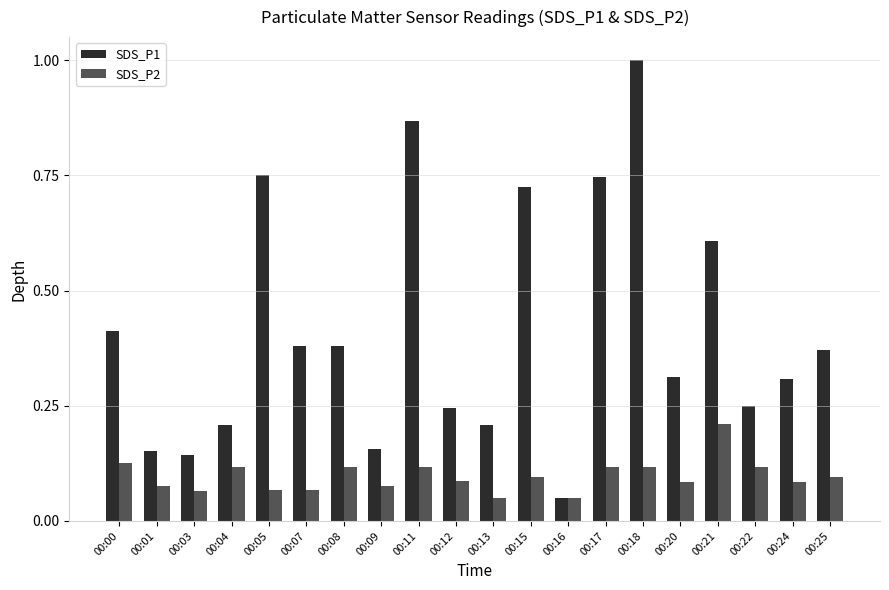

At how many categories does at least one series exceed 0?

20